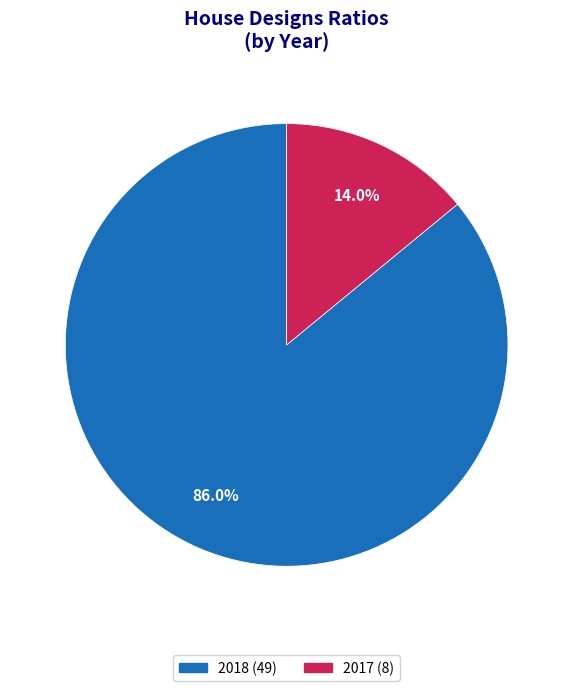

What percentage is the 2018 slice, to the nearest percent?

86%